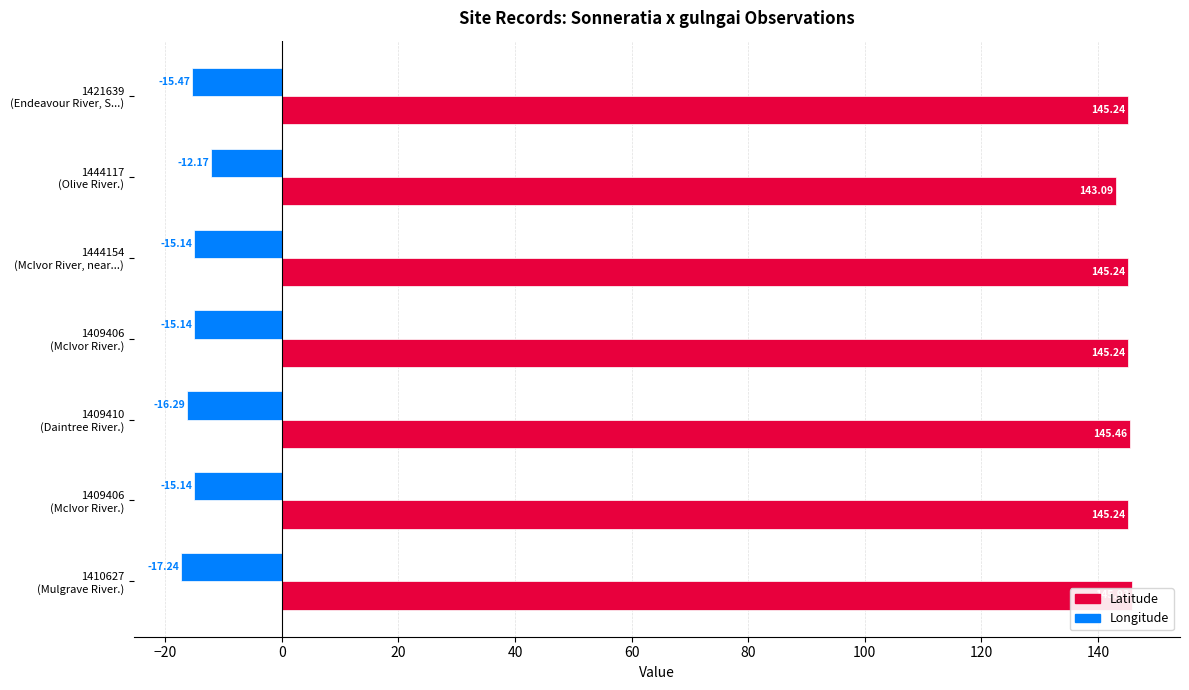

True or false: Longitude has a value of 189.5 at 1409410 (Daintree River.).

False